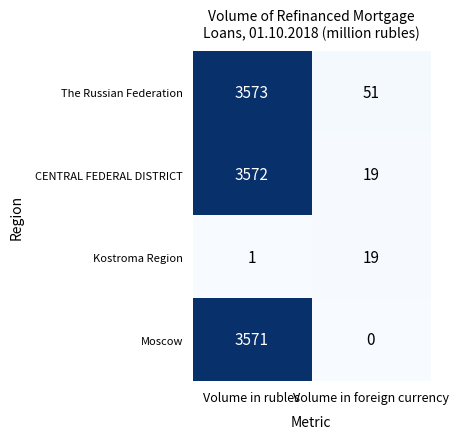

The Kostroma Region series shows 19 at Volume in foreign currency. True or false?

True